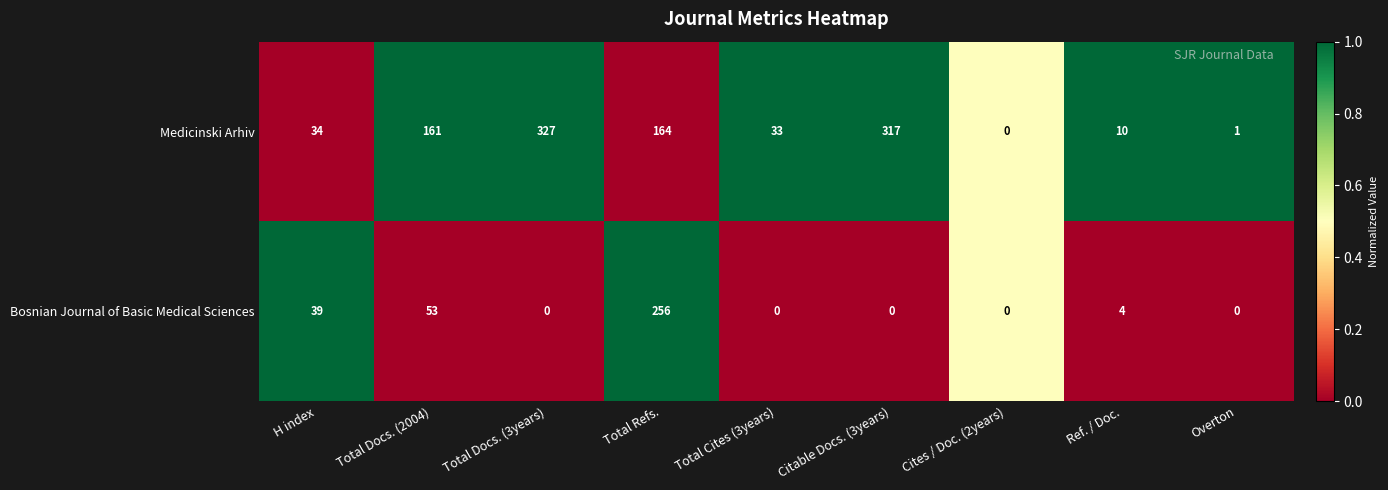

Which series has the widest spread of values?

Medicinski Arhiv